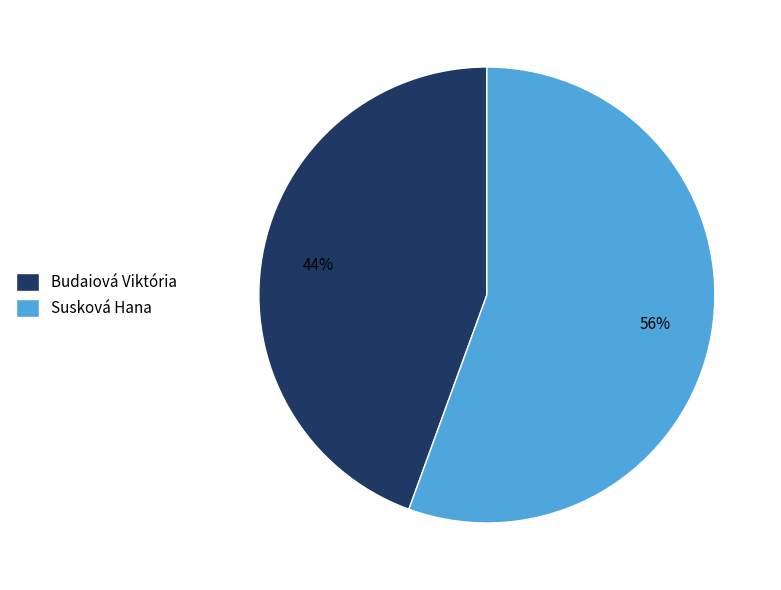

Which slice represents more than half of the pie?

Susková Hana